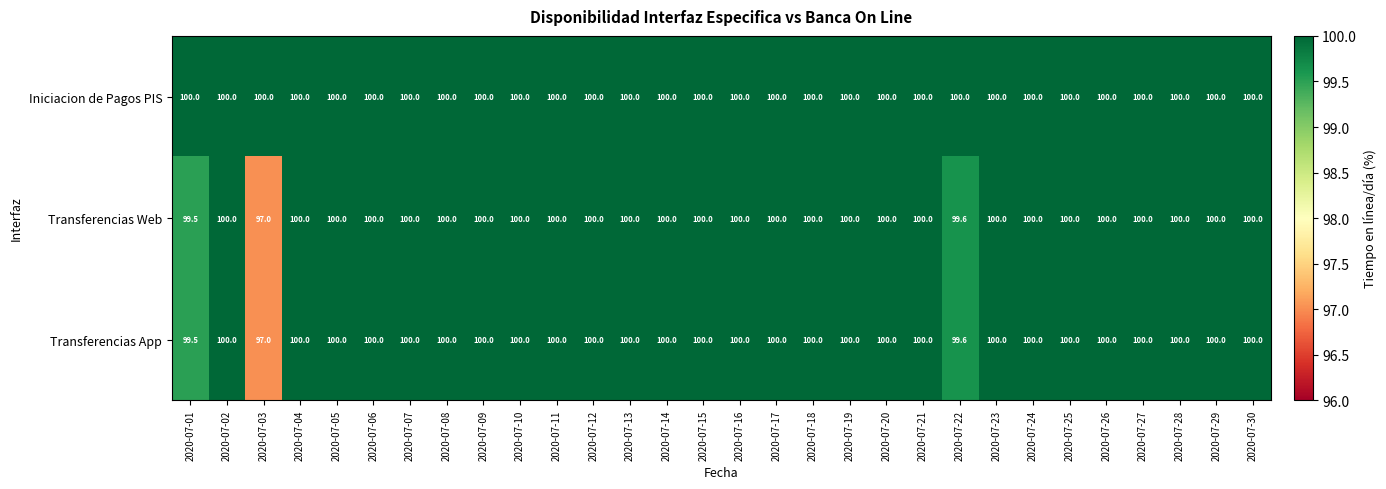

What is the smallest value displayed?

97.0